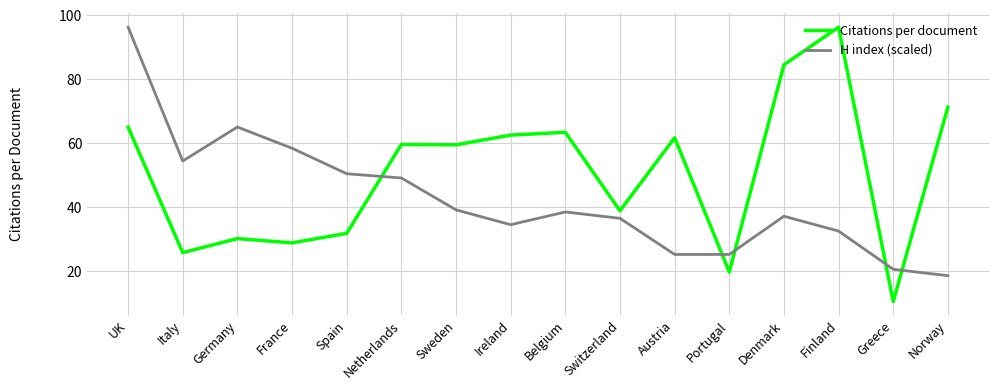

Is the value of Citations per document at France greater than the value of H index (scaled) at Netherlands?

No